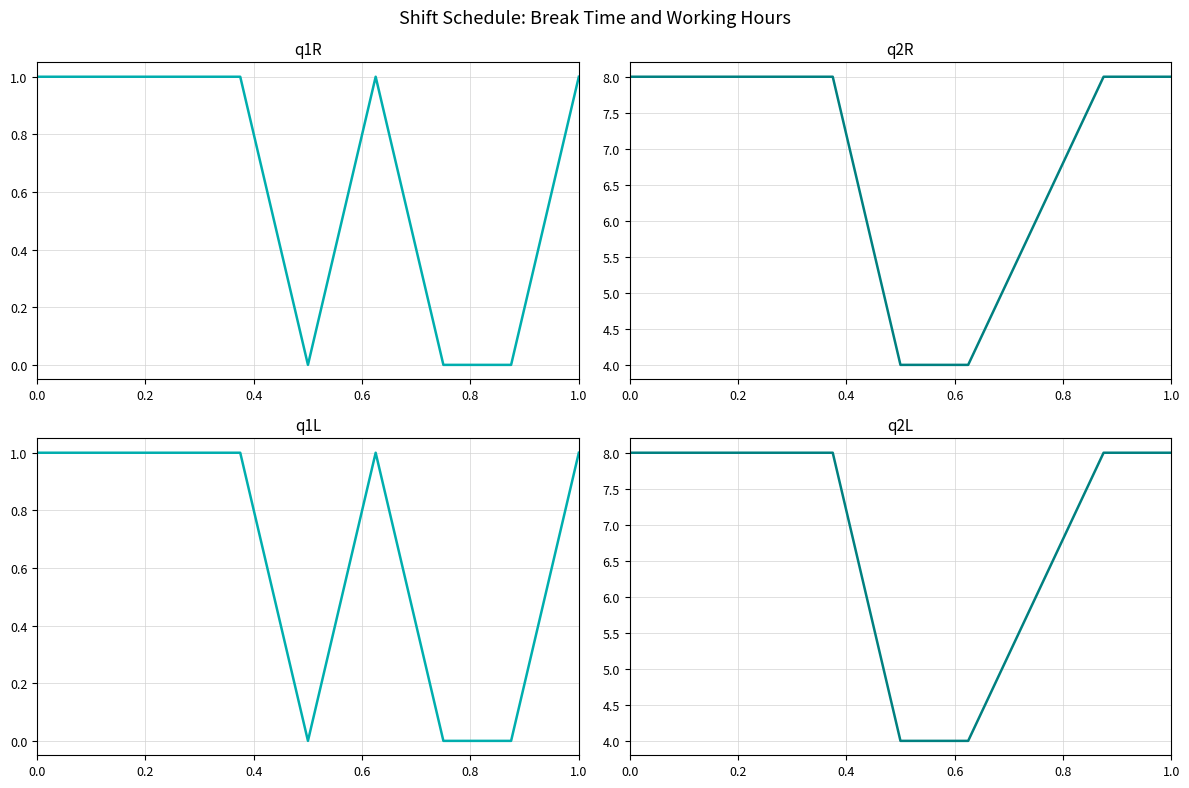

In Working Hours, how many points are lower than both neighbors (excluding endpoints)?

2